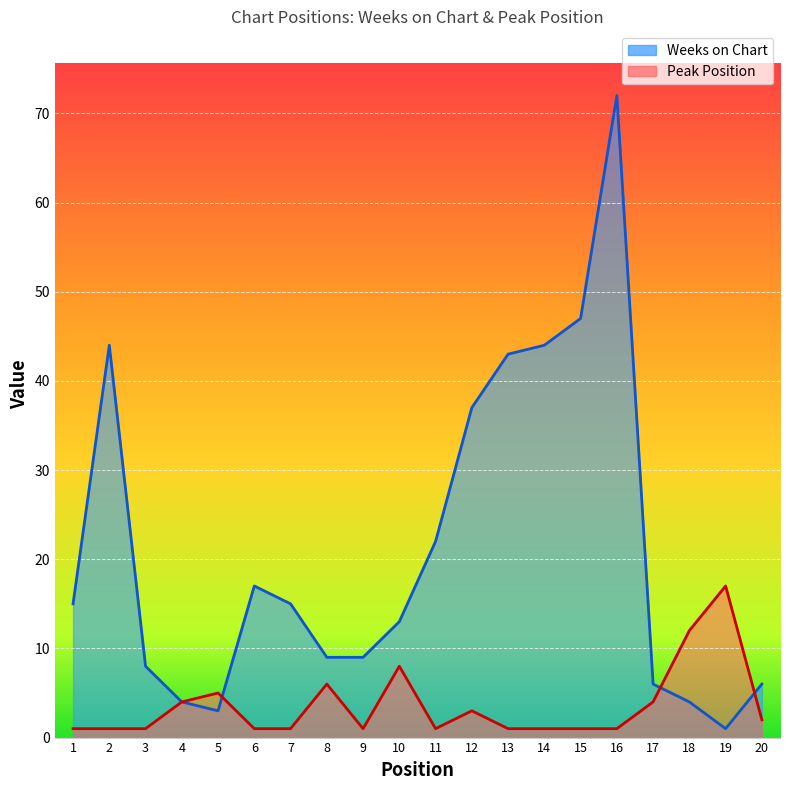

How many lines are shown in the chart?

2